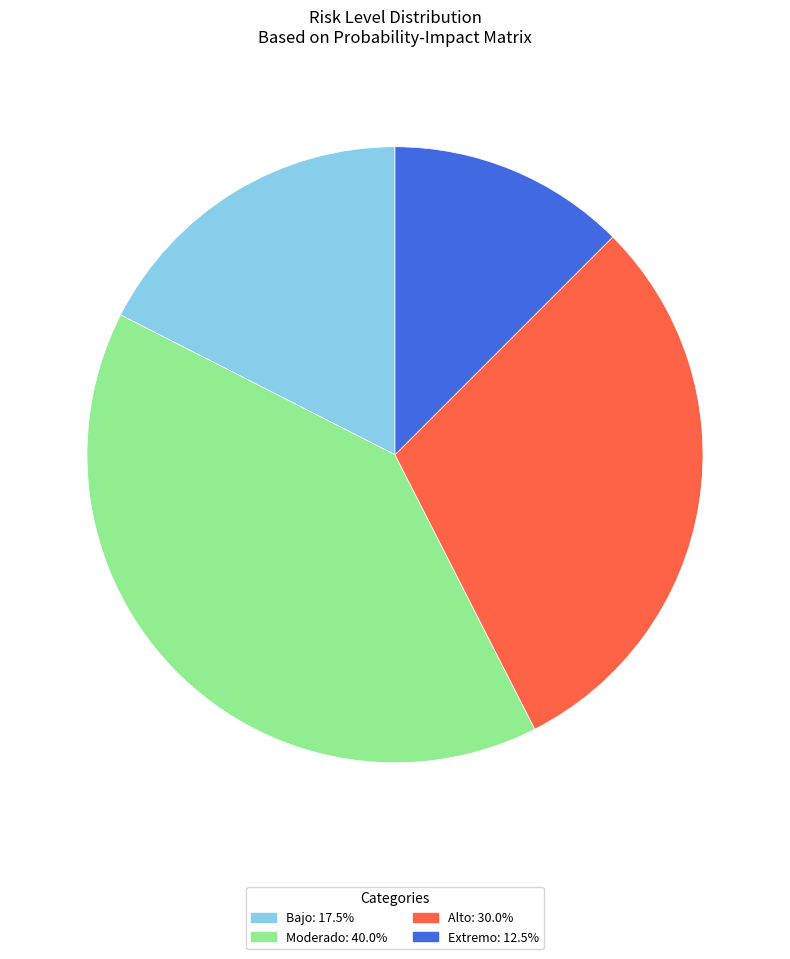

Is the sum of Alto and Moderado greater than half?

Yes